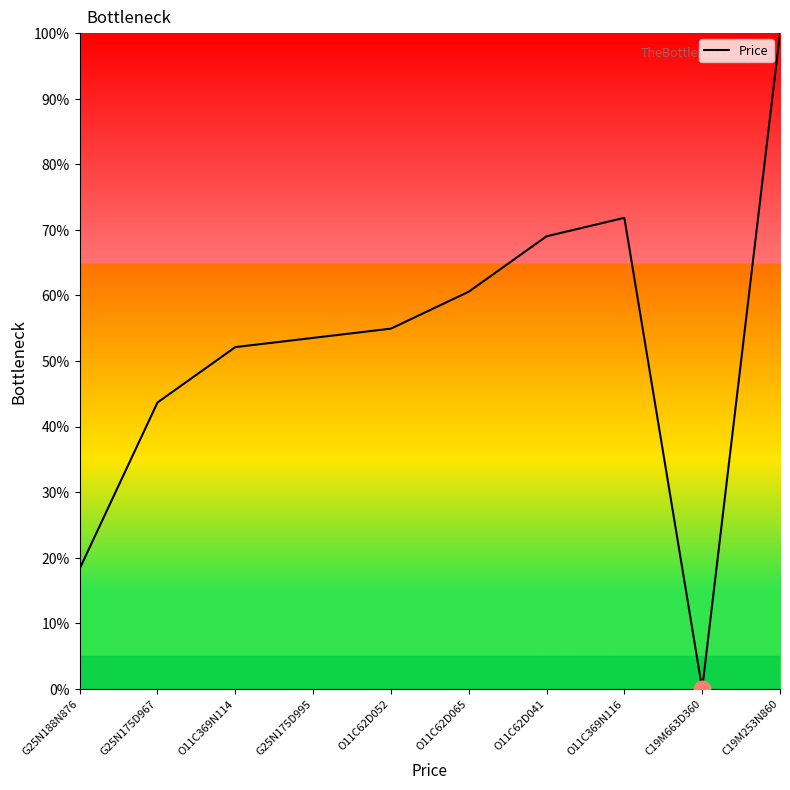

What is the sum of the values at G25N175D967 and C19M663D360?

43.7